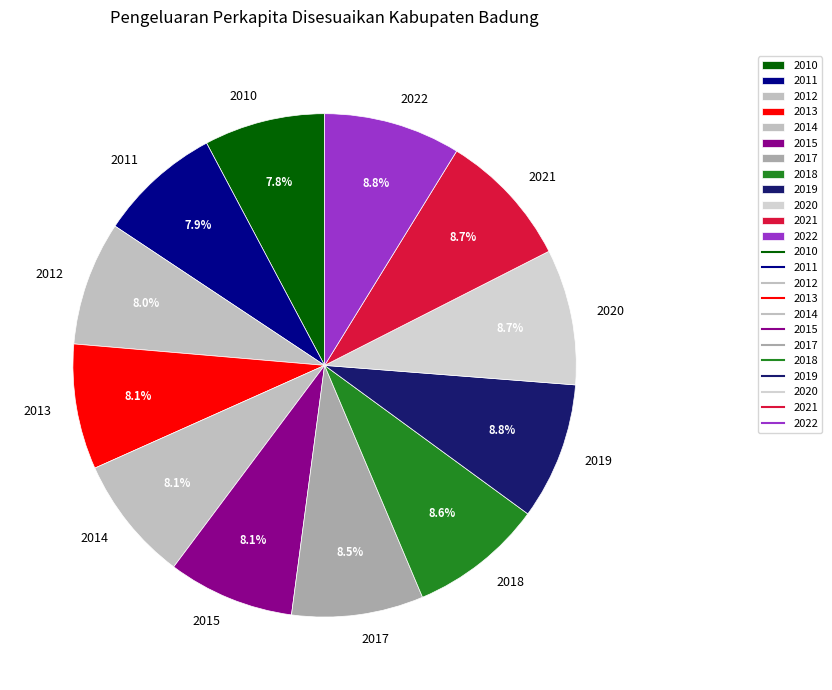

What percentage do 2021 and 2020 together represent?

17.4%